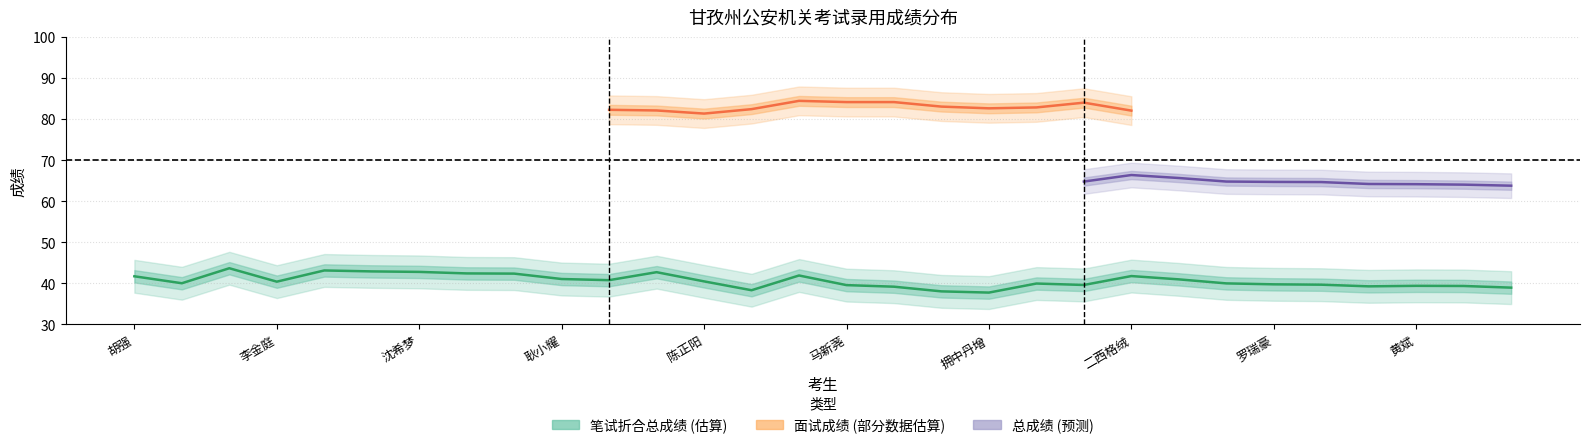

What is the minimum value shown in the chart?

37.7